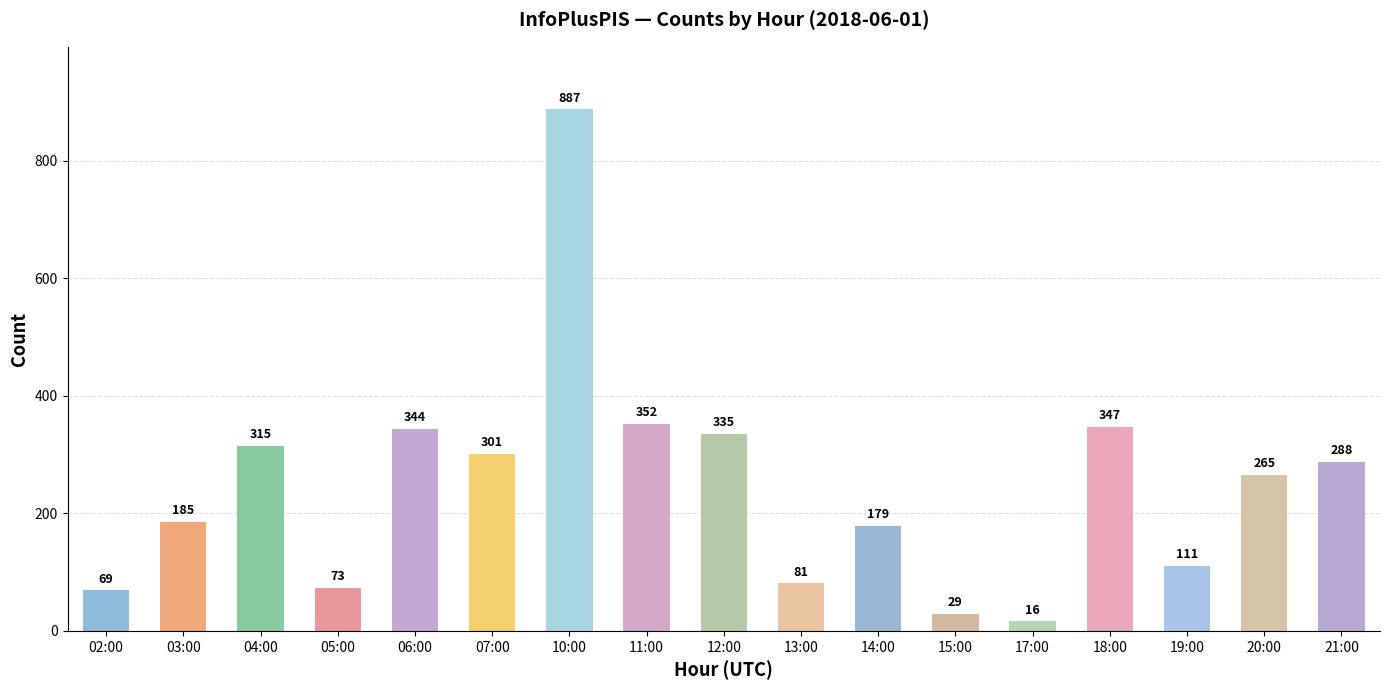

What is the sum of the values at 06:00 and 12:00?

679